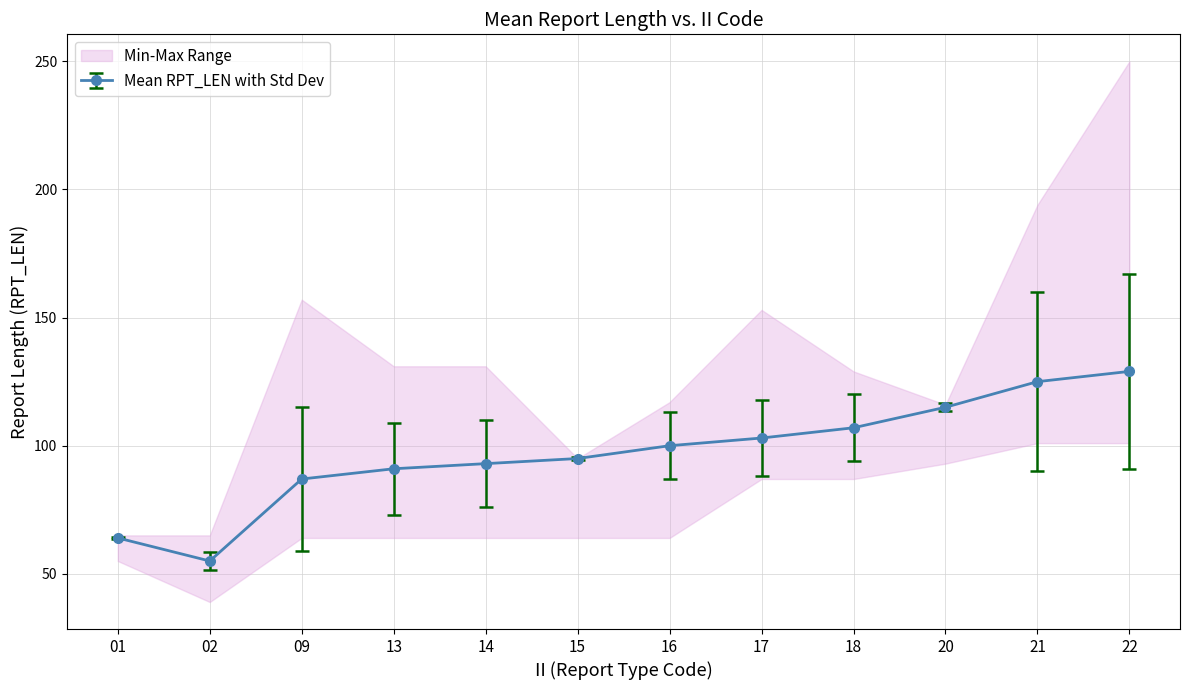

Reading left to right, transcribe all the data shown in this chart.

mean_RPT_LEN: 64	55	87	91	93	95	100	103	107	115	125	129
min_RPT_LEN: 55	39	64	64	64	64	64	87	87	93	101	101
max_RPT_LEN: 65	65	157	131	131	95	117	153	129	116	194	250